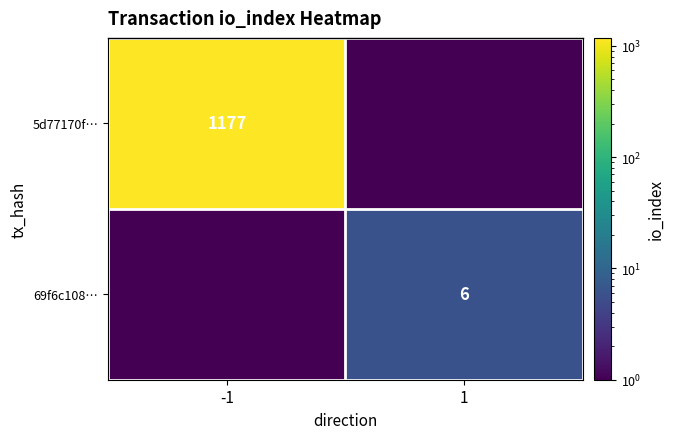

What is the difference between the highest and lowest values at 1?

6.0